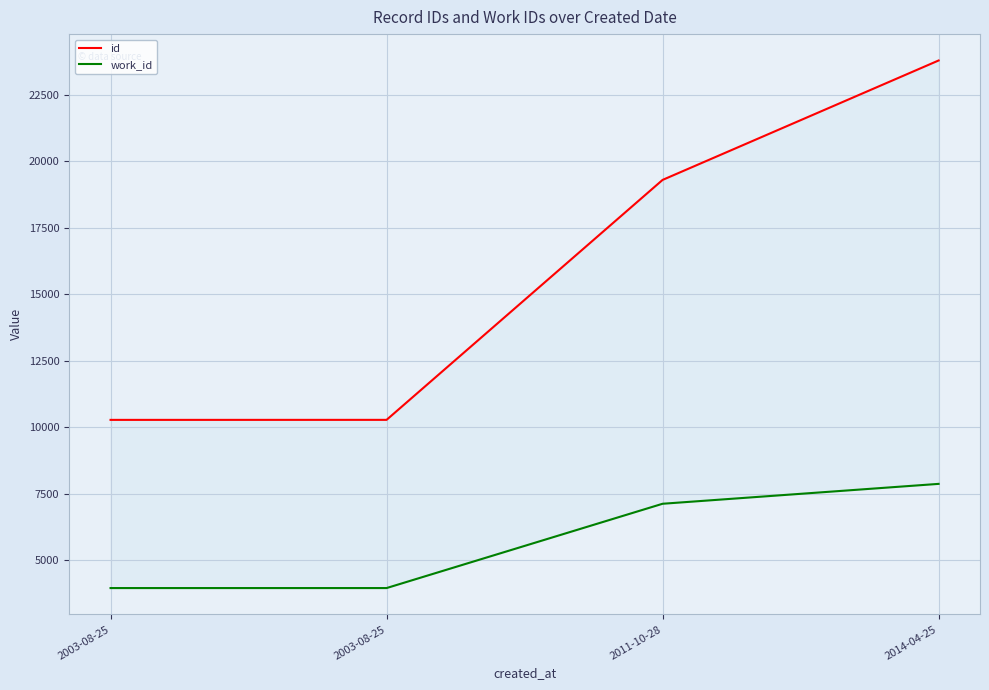

Between 2003-08-25 and 2011-10-28, which series saw the biggest shift?

id